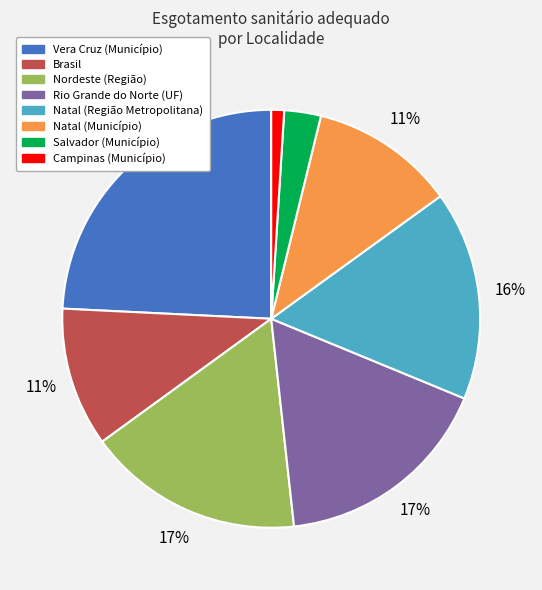

Is there any slice that represents more than half of the pie?

No